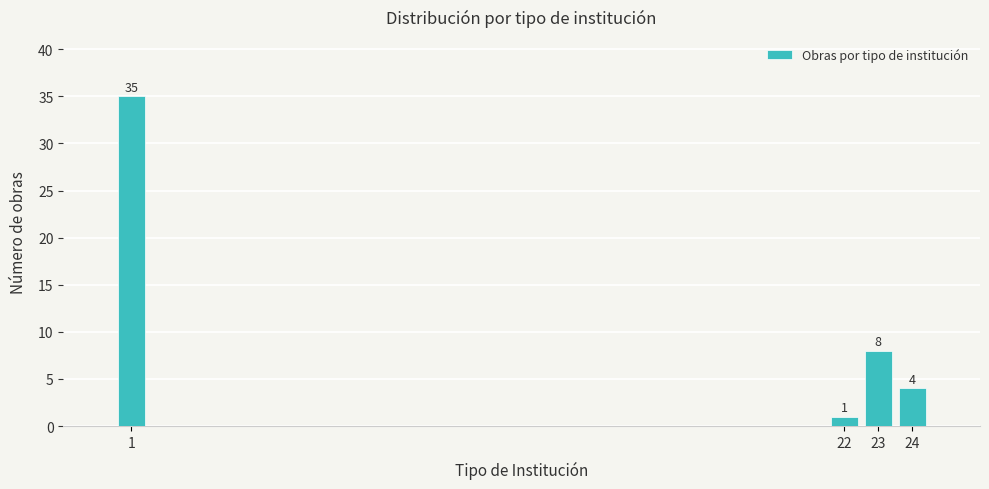

Reading left to right, what are all the values shown in this chart?

1=35	22=1	23=8	24=4